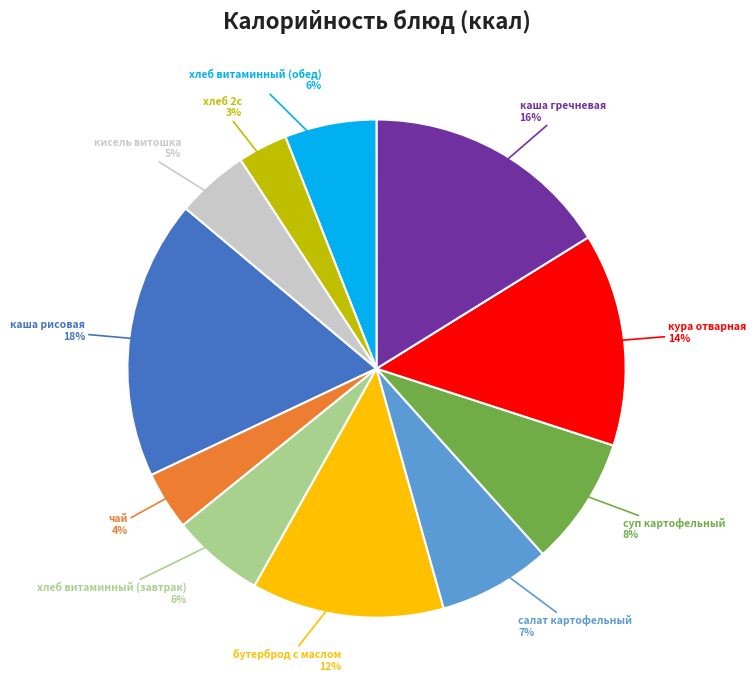

True or false: кисель витошка accounts for 5% of the total.

True